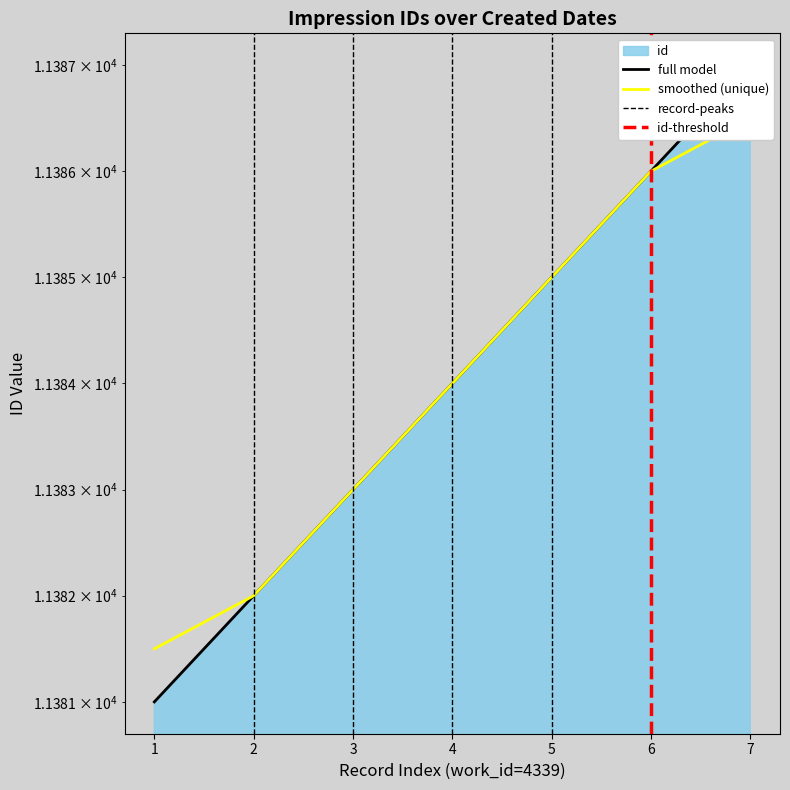

True or false: the data shows 15538 at 3.

False